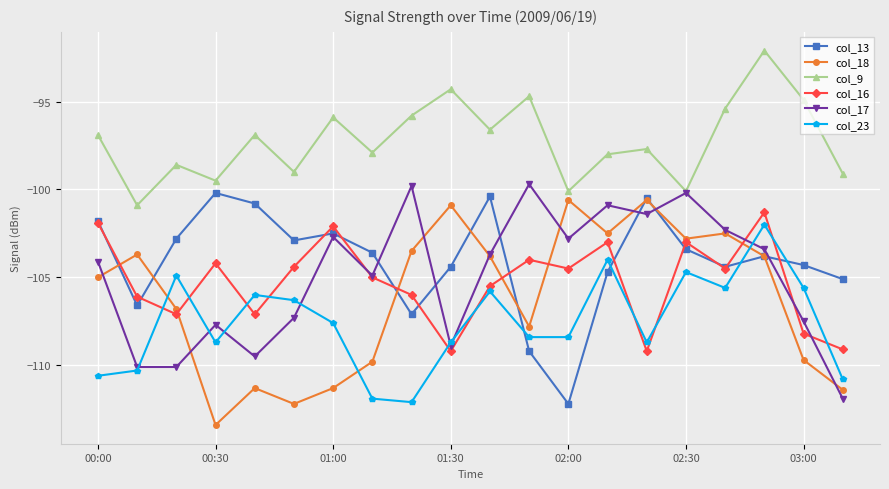

How many interior local peaks does the col_9 series have?

7